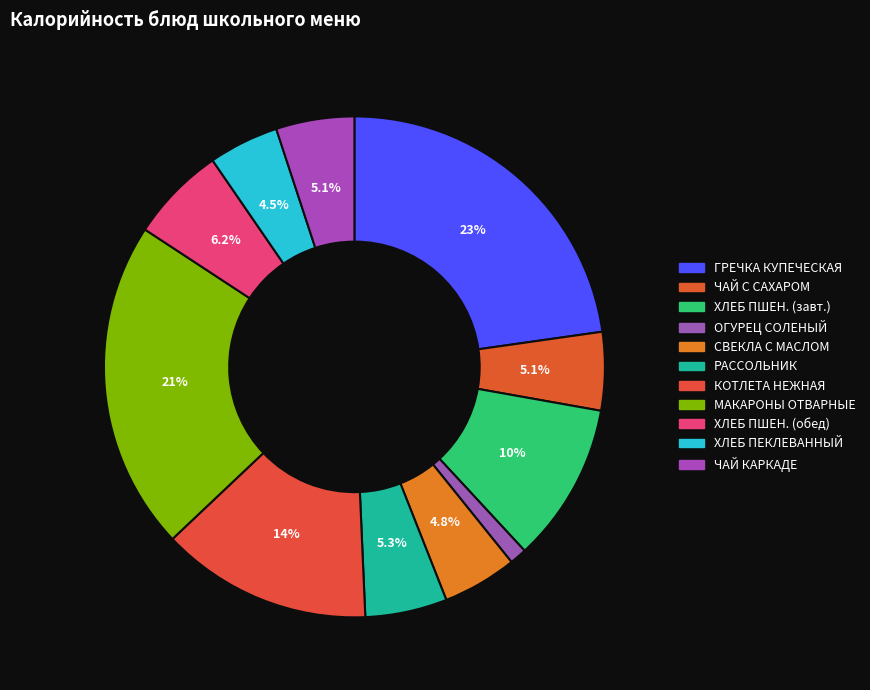

To the nearest percent, what is the average slice percentage?

9%